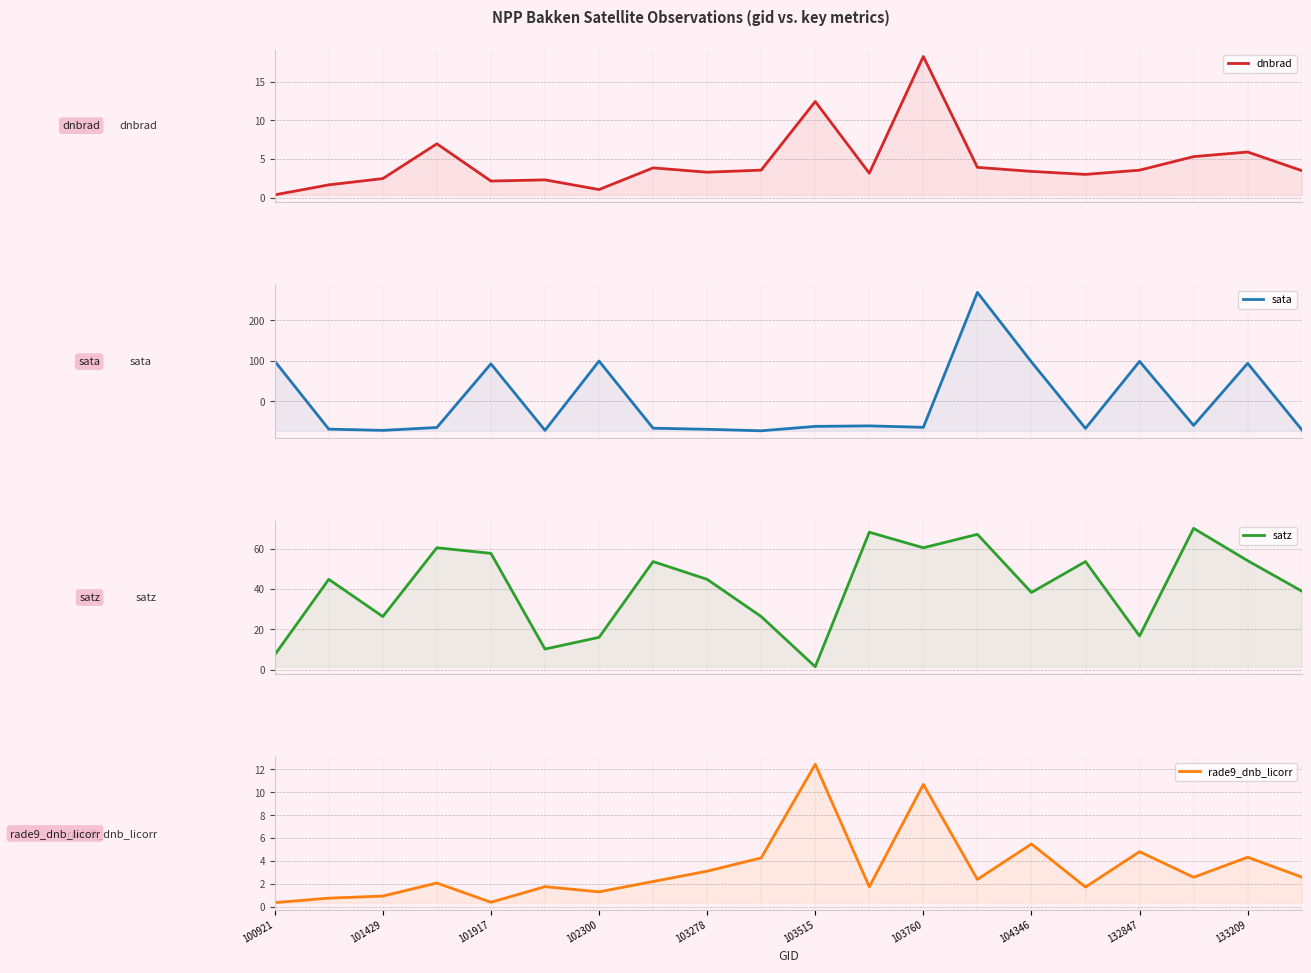

What position from the right is 13?

7